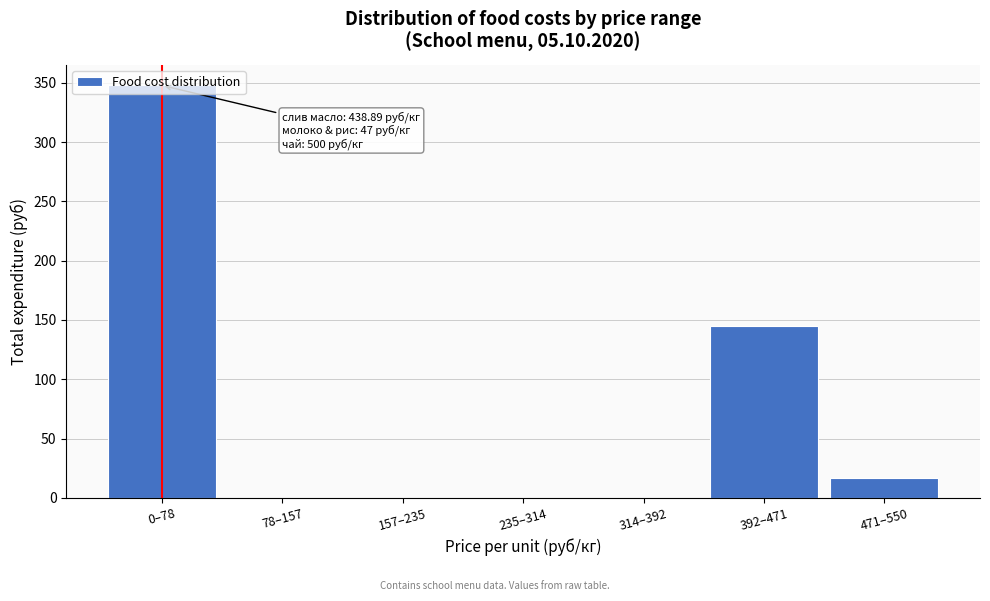

What is the sum of the values at 392–471 and 314–392?

144.8